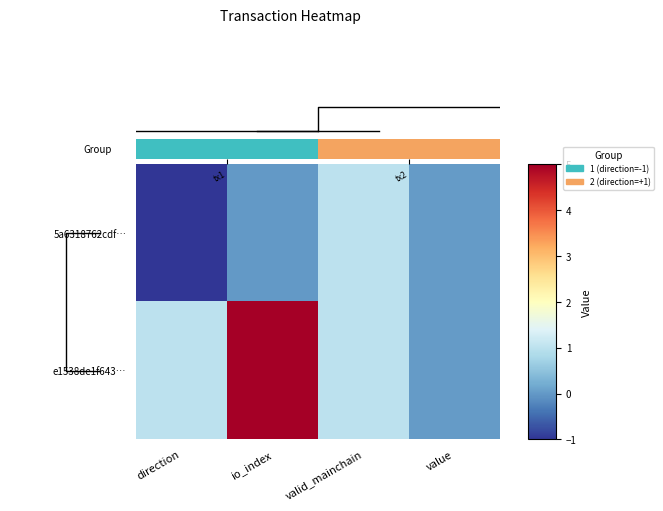

Is the value of 5a6318762cdfbc7a5a635d728b79cb219bd77f8 at value greater than the value of e1538de1f643edd5cfbbe48c15ba5873ae35cc6 at io_index?

No